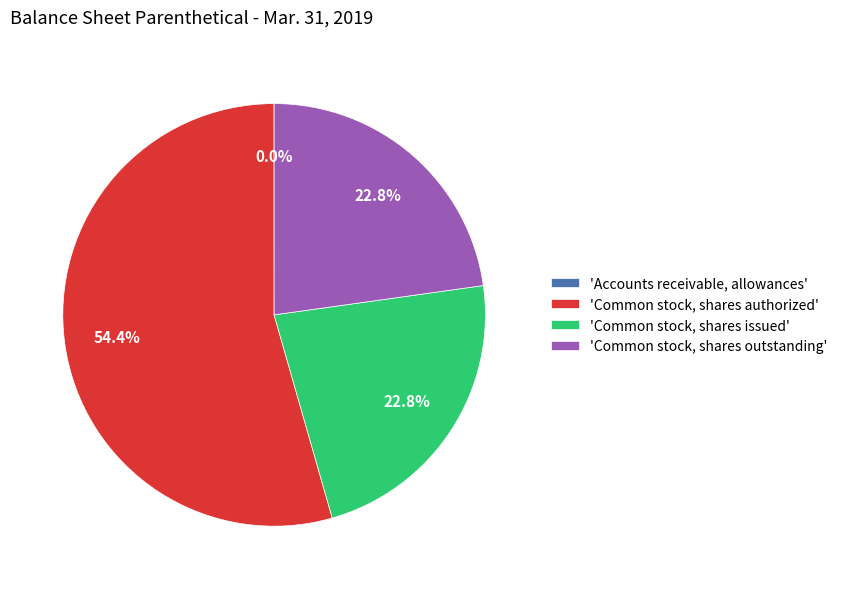

Which slice is the largest?

'Common stock, shares authorized'